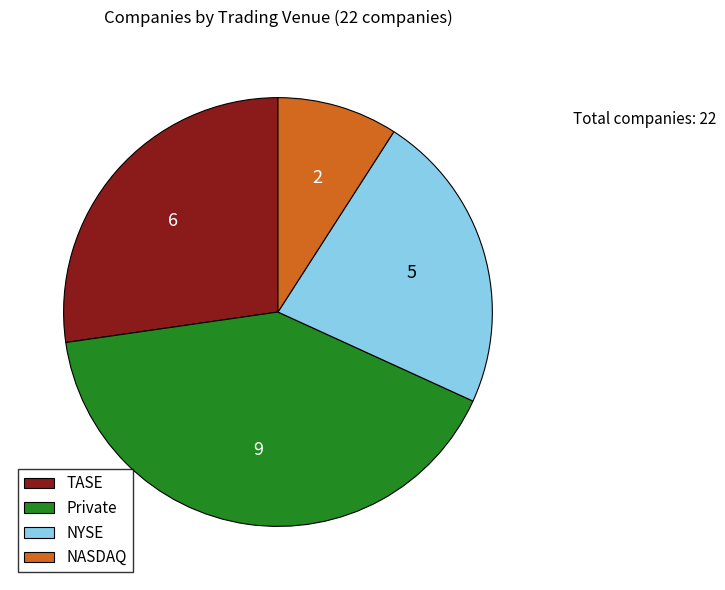

Is it true that NYSE is 10% of the pie?

False